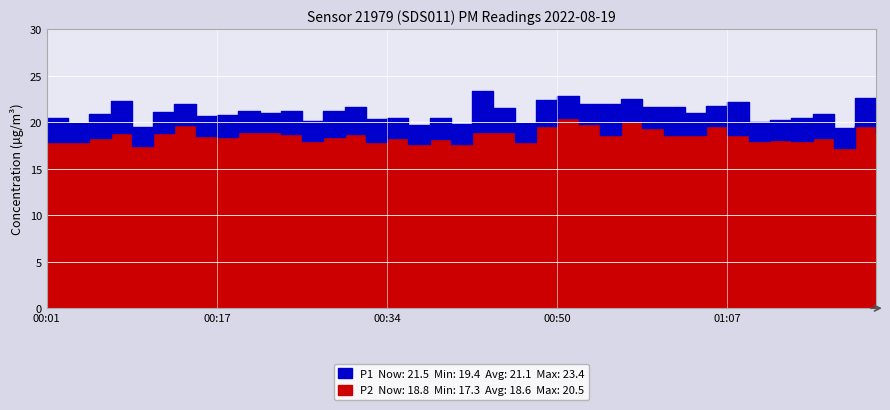

The value of P2 at 00:28 is 11.8. True or false?

False